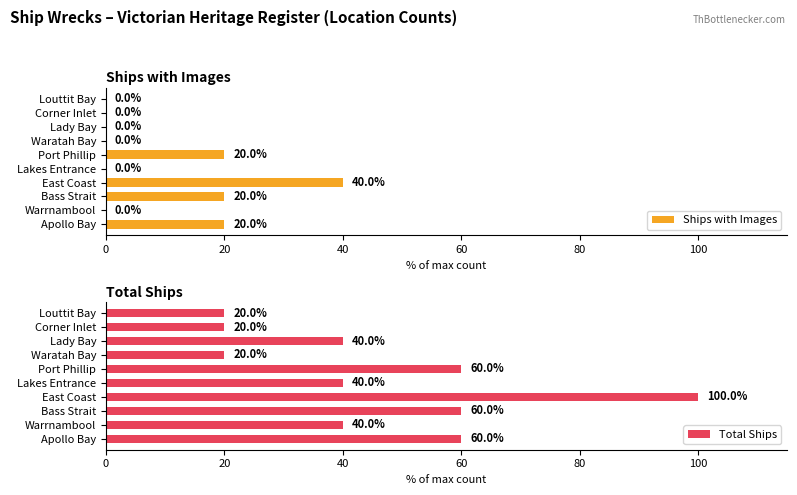

Count the Total Ships values in the range 20 to 60.

9